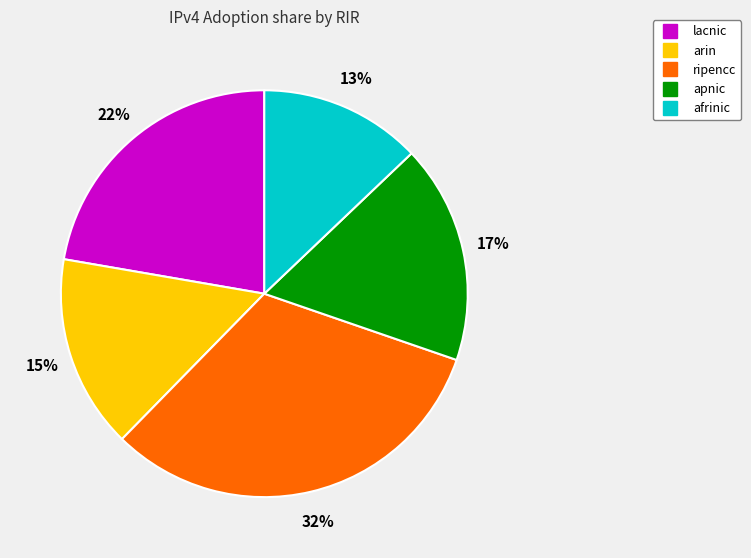

Do ripencc and afrinic together represent more than half of the pie?

No